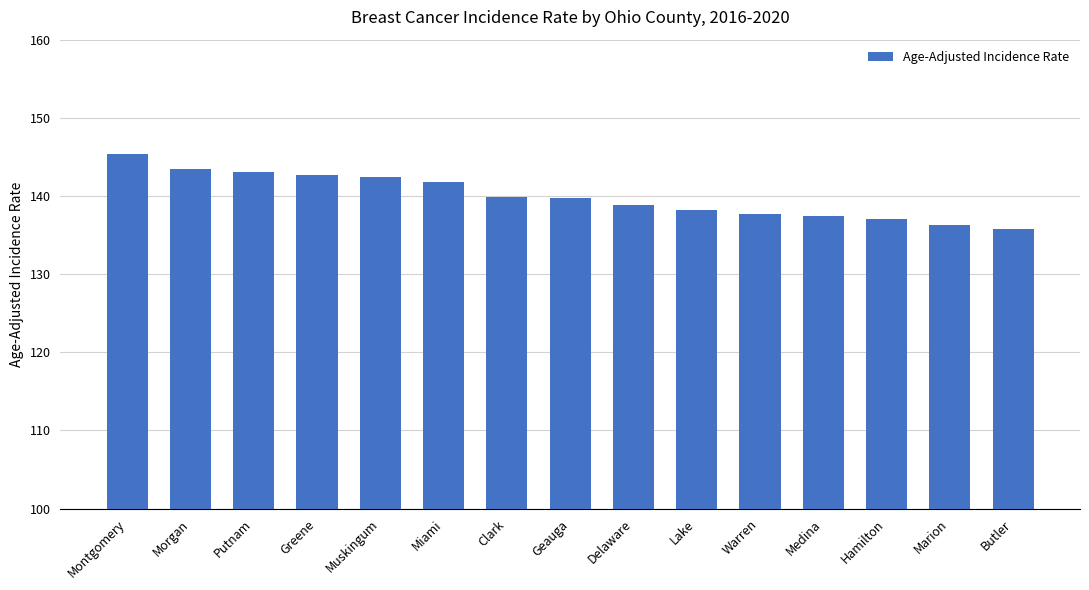

How many distinct data groups are displayed?

1